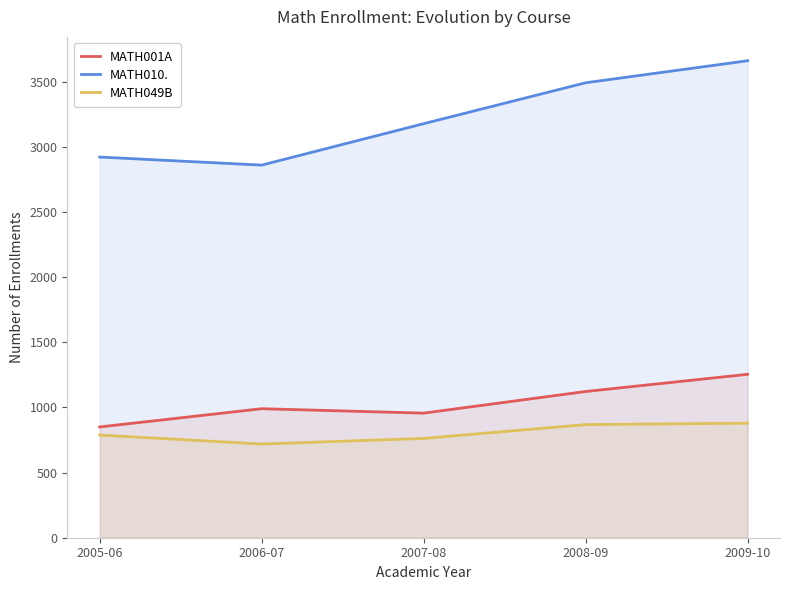

What is the greatest value displayed?

3660